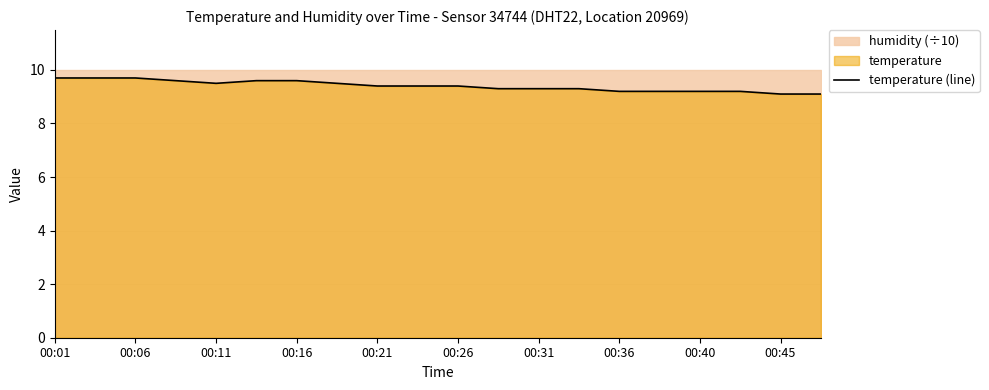

What is the highest value of the temperature (line) series?

9.7